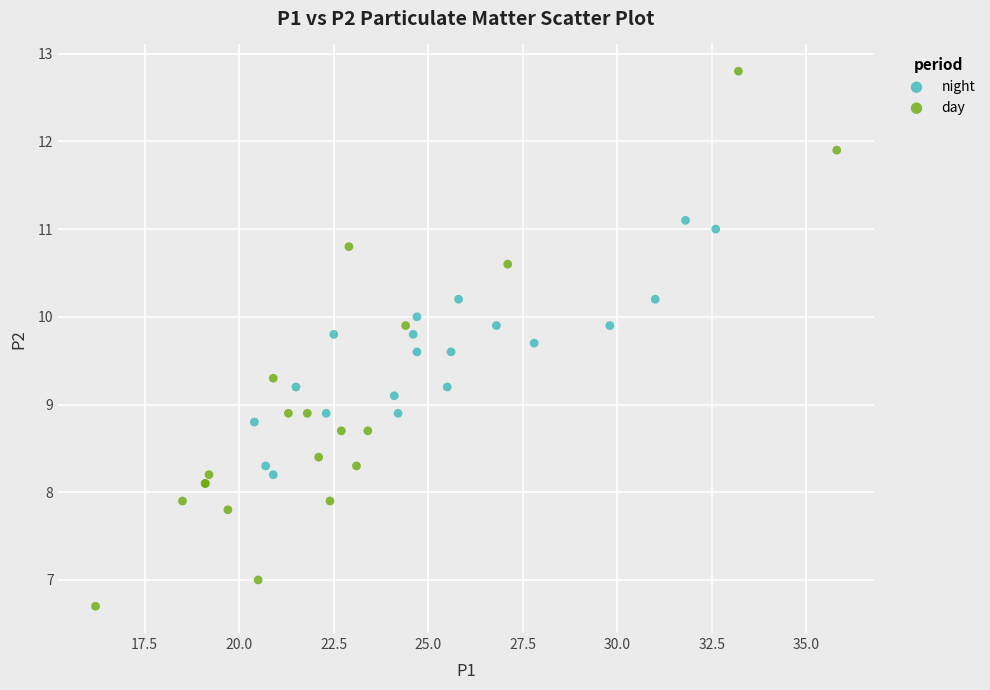

Which series contains the highest Y value?

day